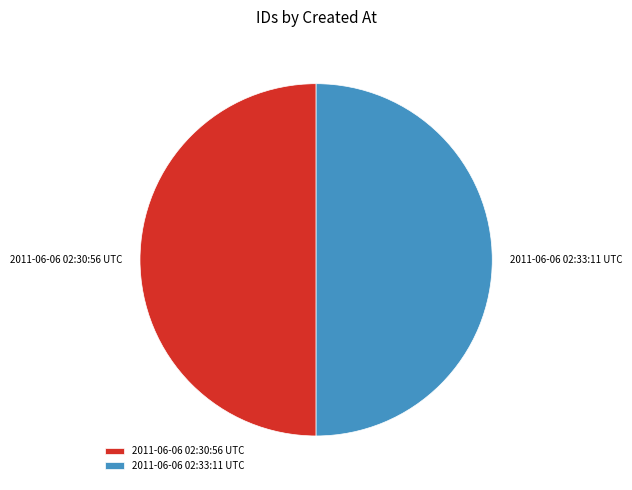

Count the number of slices in the pie.

2